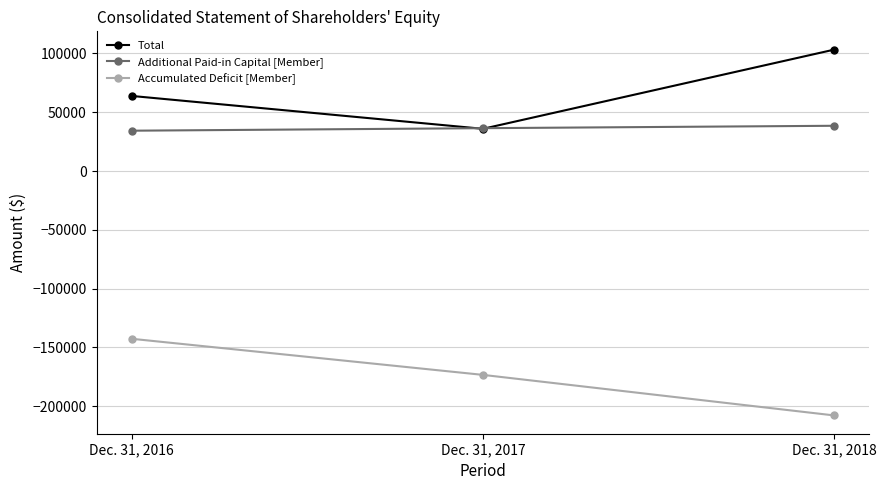

List the labels in order of Accumulated Deficit [Member] value, smallest first.

Dec. 31, 2018, Dec. 31, 2017, Dec. 31, 2016